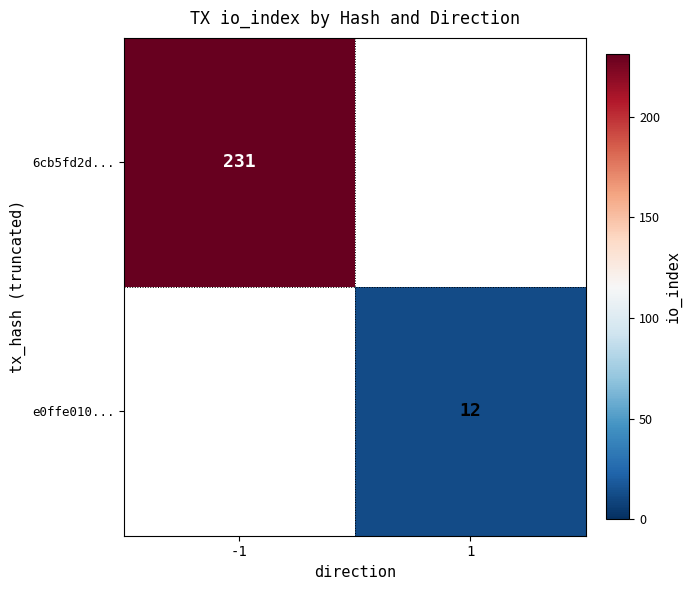

The value of e0ffe010... at 1 is 12. True or false?

True